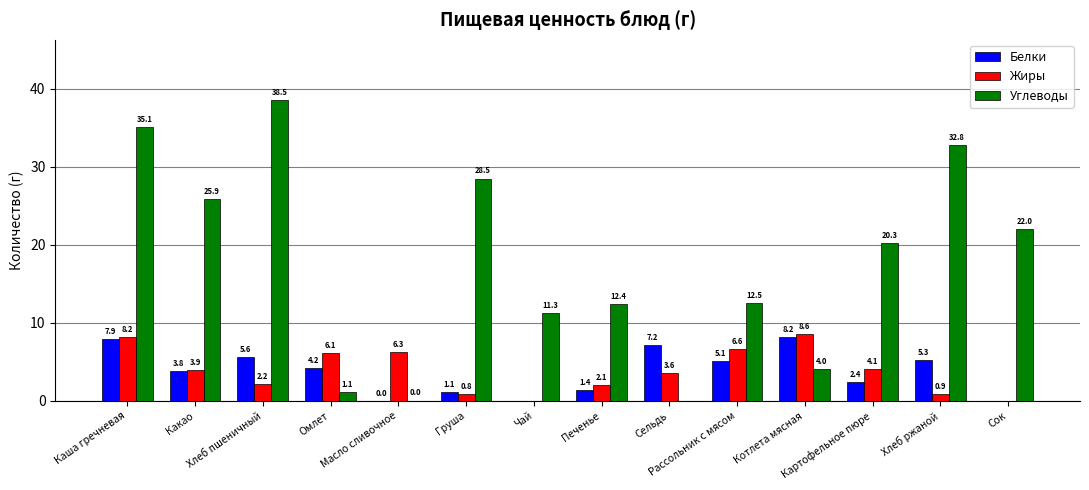

What is the approximate value of Жиры at Омлет?

6.1